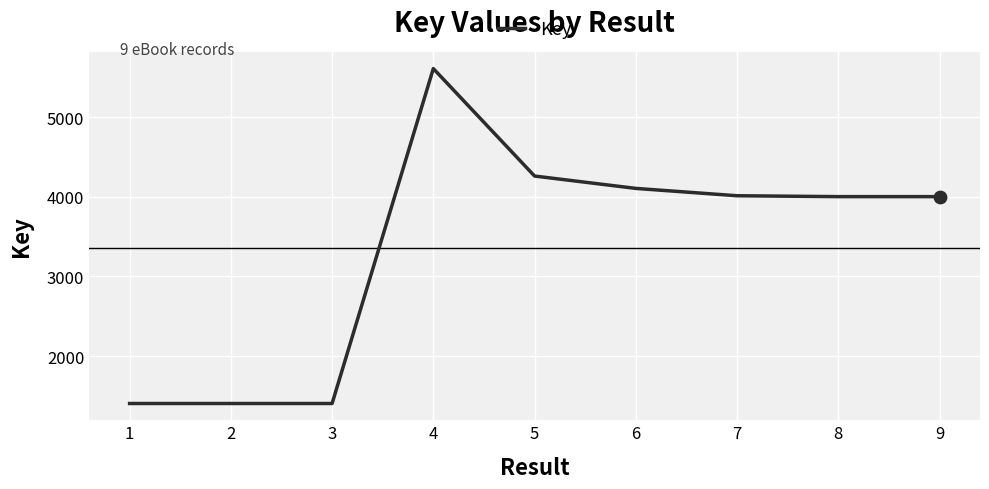

Between 4 and 1, which is larger?

4